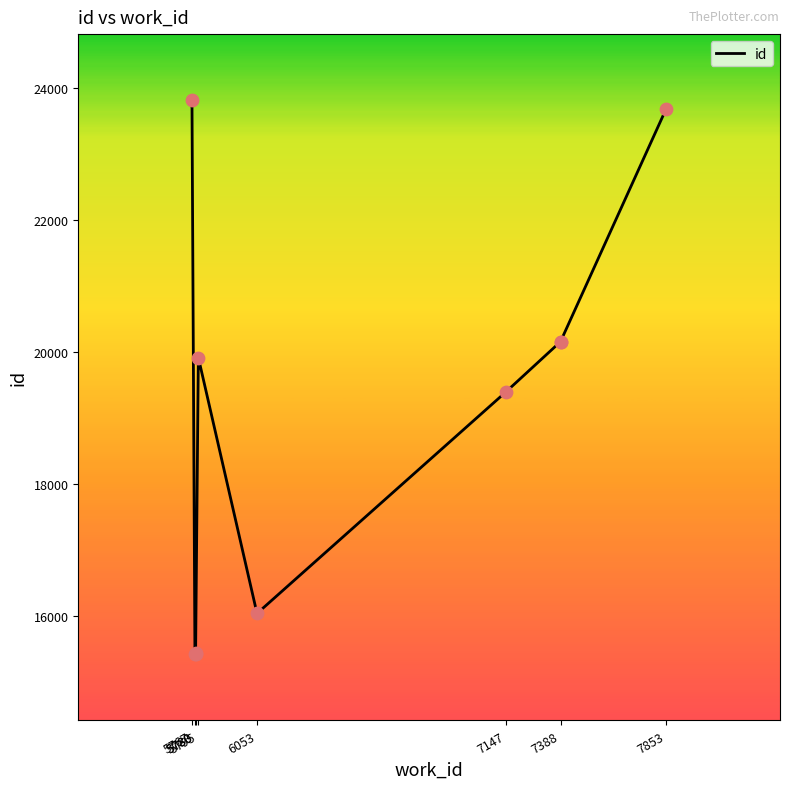

What is the change in value from 5783 to 5795?

+19